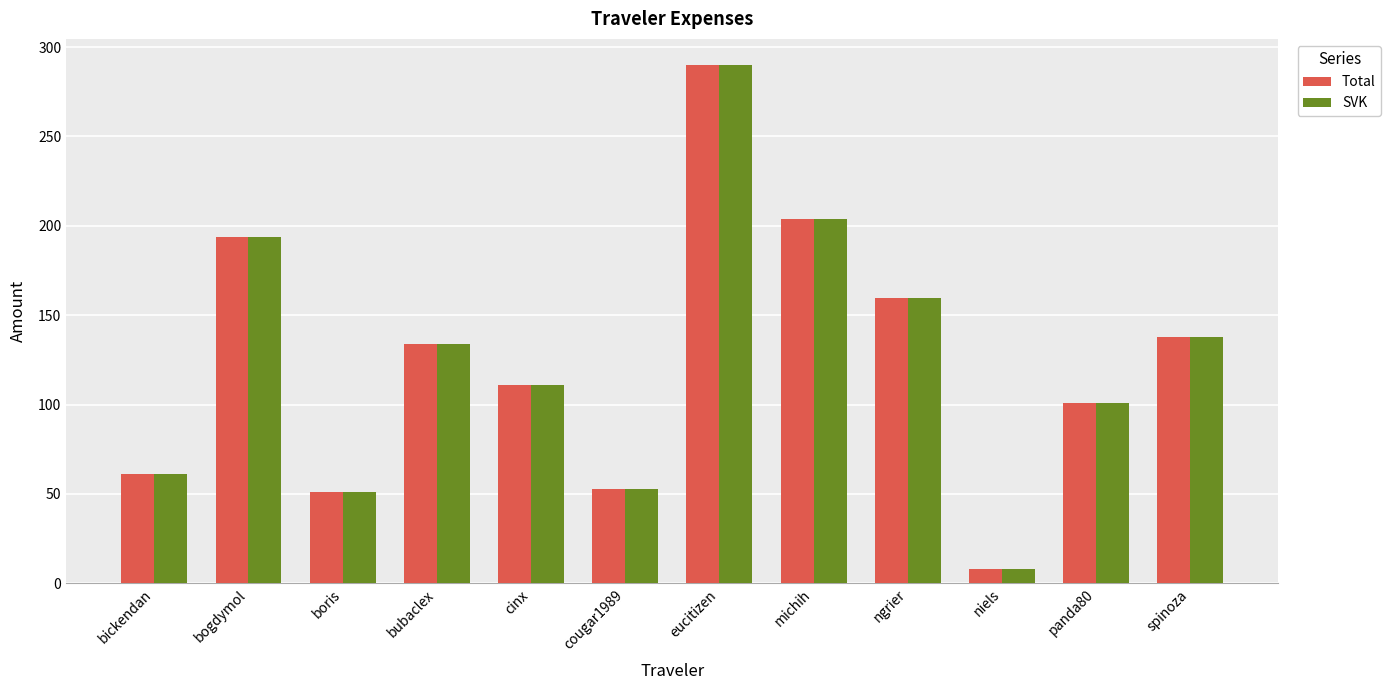

What is the difference between the SVK values at bubaclex and spinoza?

4.3